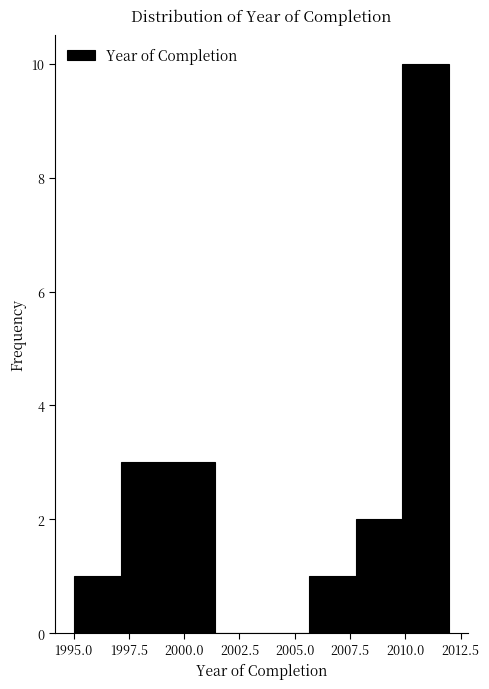

Reading left to right, list every bar in this chart as the range it spans on the x-axis followed by its height. Neither the bar edges nor the heights are printed on the chart, so give them approximately, as read against the axes.

1995.0 to 1997.0: 1
1997.0 to 1999.5: 3
1999.5 to 2001.5: 3
2001.5 to 2003.5: 0
2003.5 to 2005.5: 0
2005.5 to 2008.0: 1
2008.0 to 2010.0: 2
2010.0 to 2012.0: 10